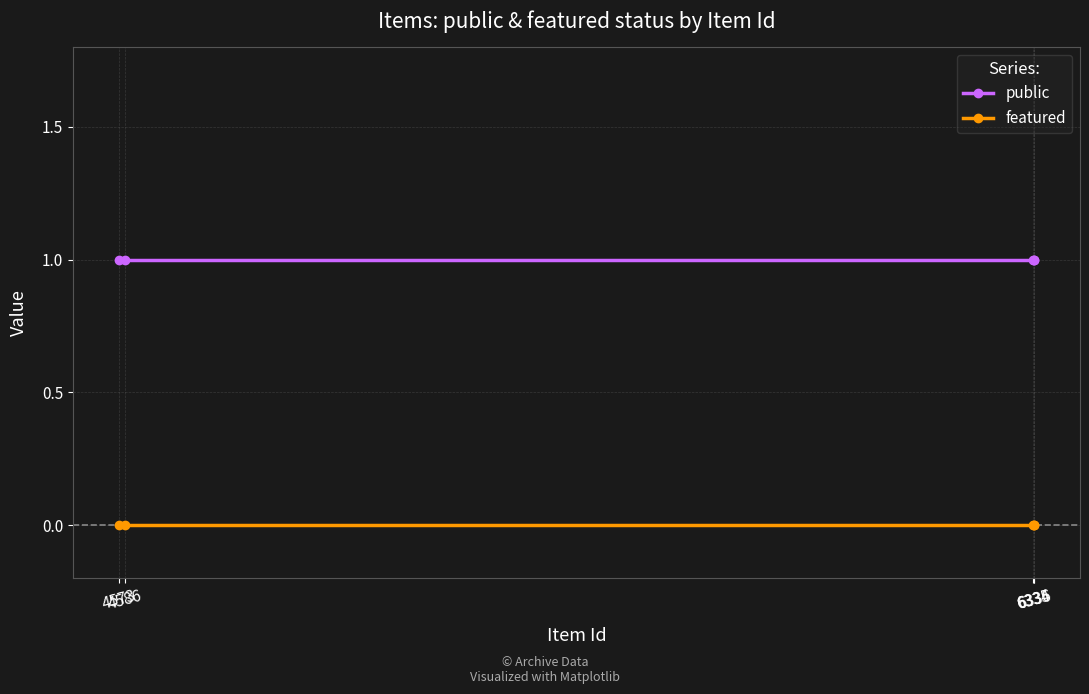

Rank the series by their average value, from highest to lowest.

public, featured